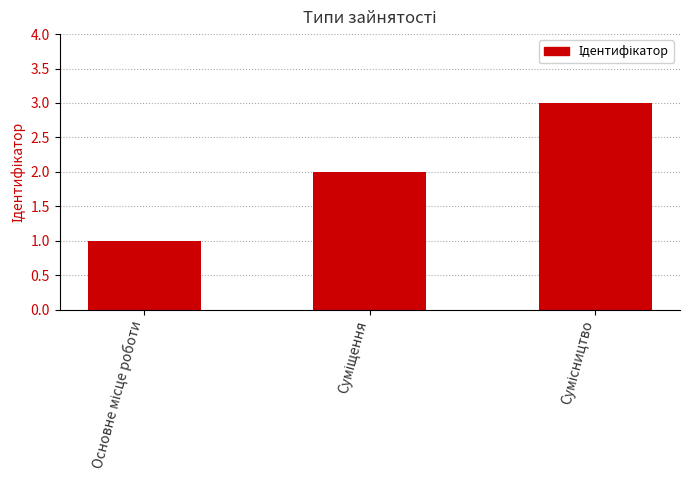

How many values are between 1 and 3?

3